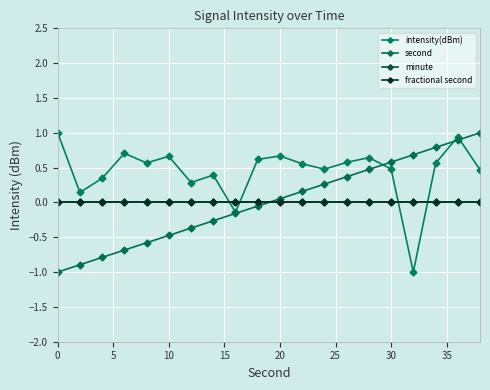

True or false: minute has more than 2 points higher than both neighbors.

False